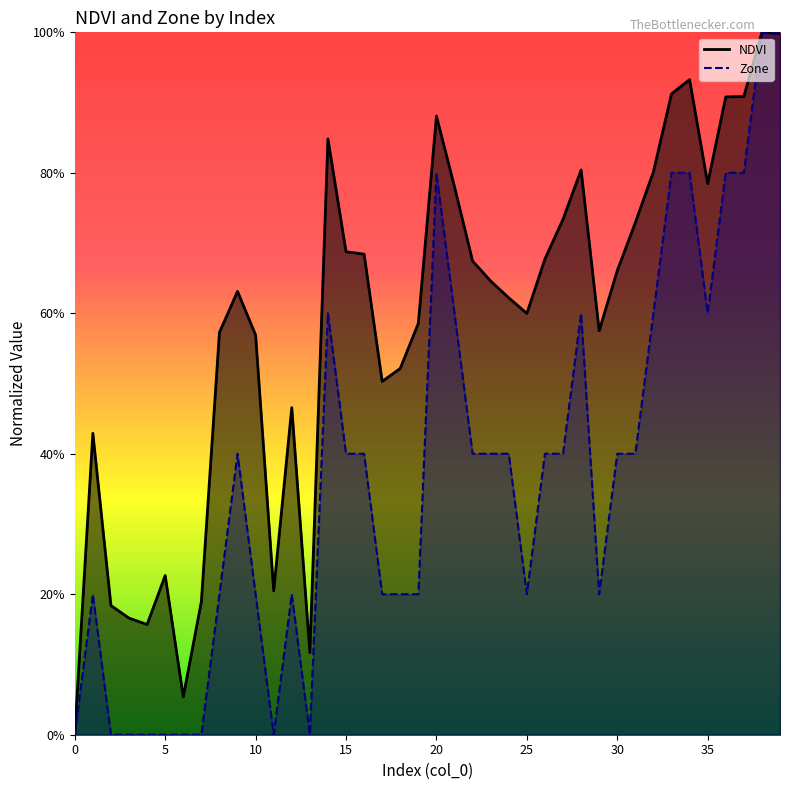

Rank the series at 30 from highest to lowest value.

NDVI, Zone